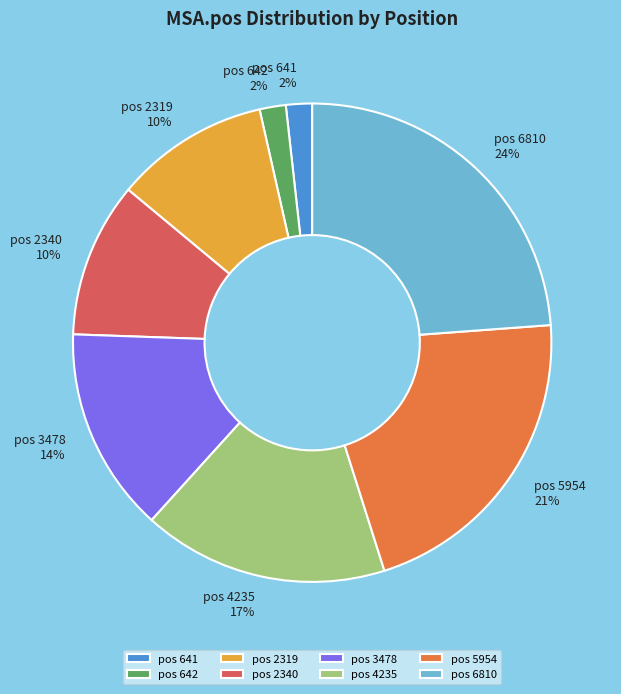

Is there any slice that represents more than half of the pie?

No